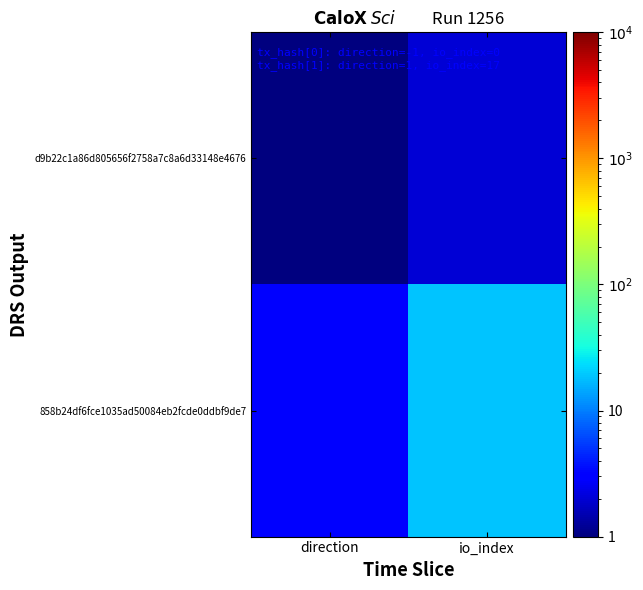

Rank the series by their average value, from highest to lowest.

858b24df6fce1035ad50084eb2fcde0ddbf9de7, d9b22c1a86d805656f2758a7c8a6d33148e4676